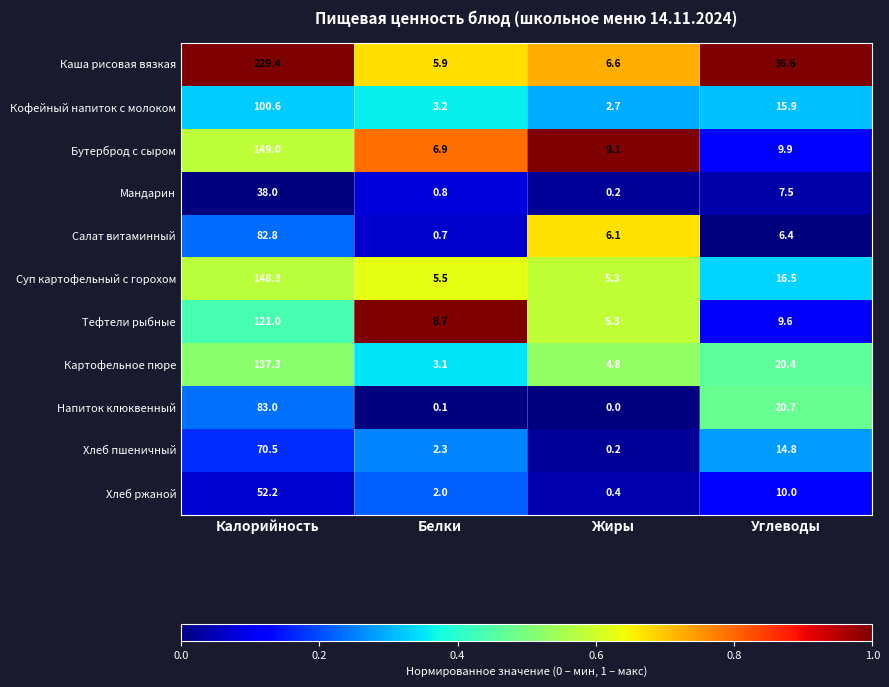

What is the difference between the highest and lowest values at Углеводы?

30.2